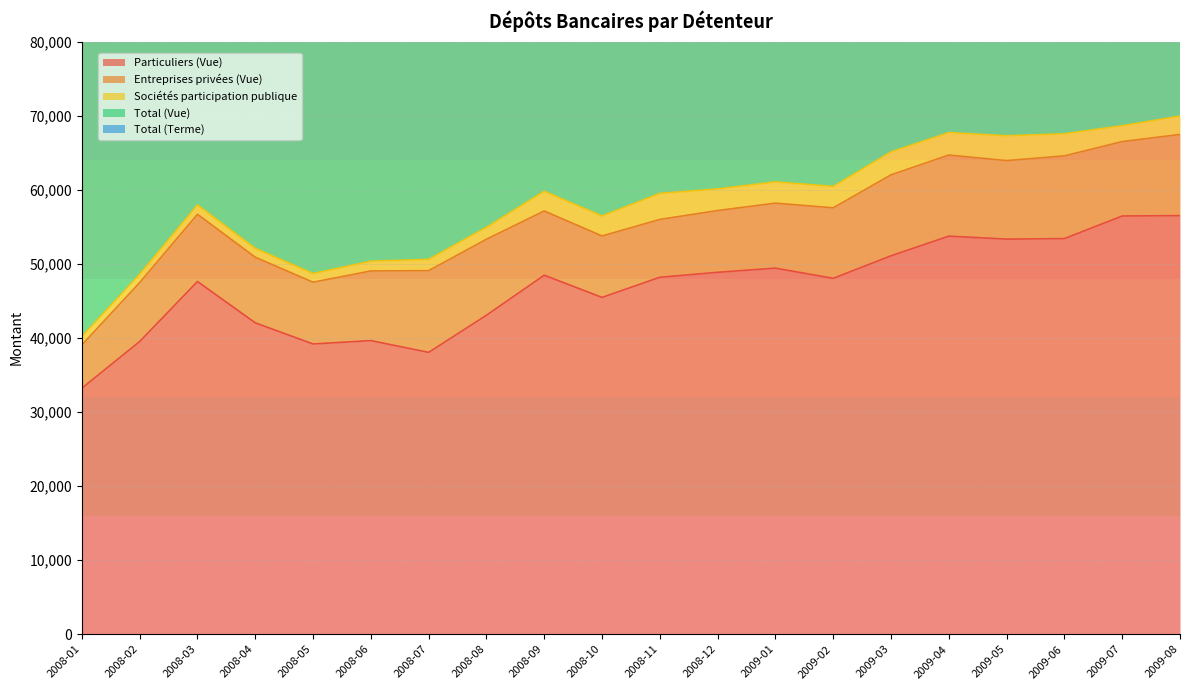

Which category has the lowest value in the Sociétés participation publique series?

2008-02